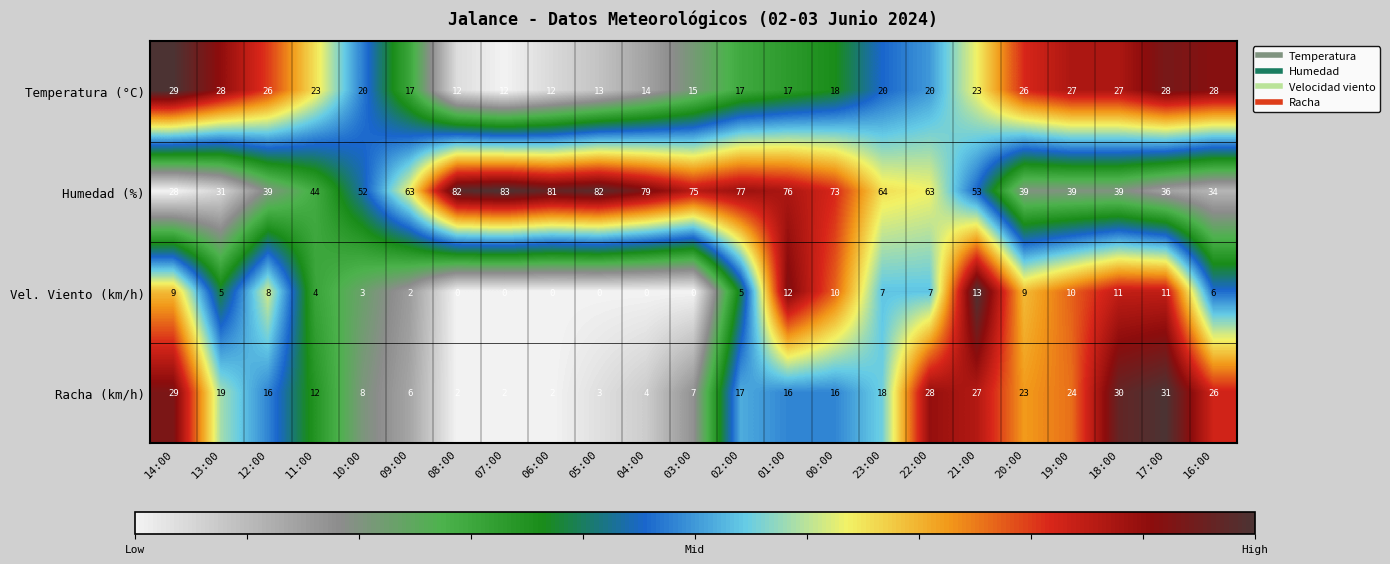

The Temperatura (°C) series shows 5 at 10:00. True or false?

False